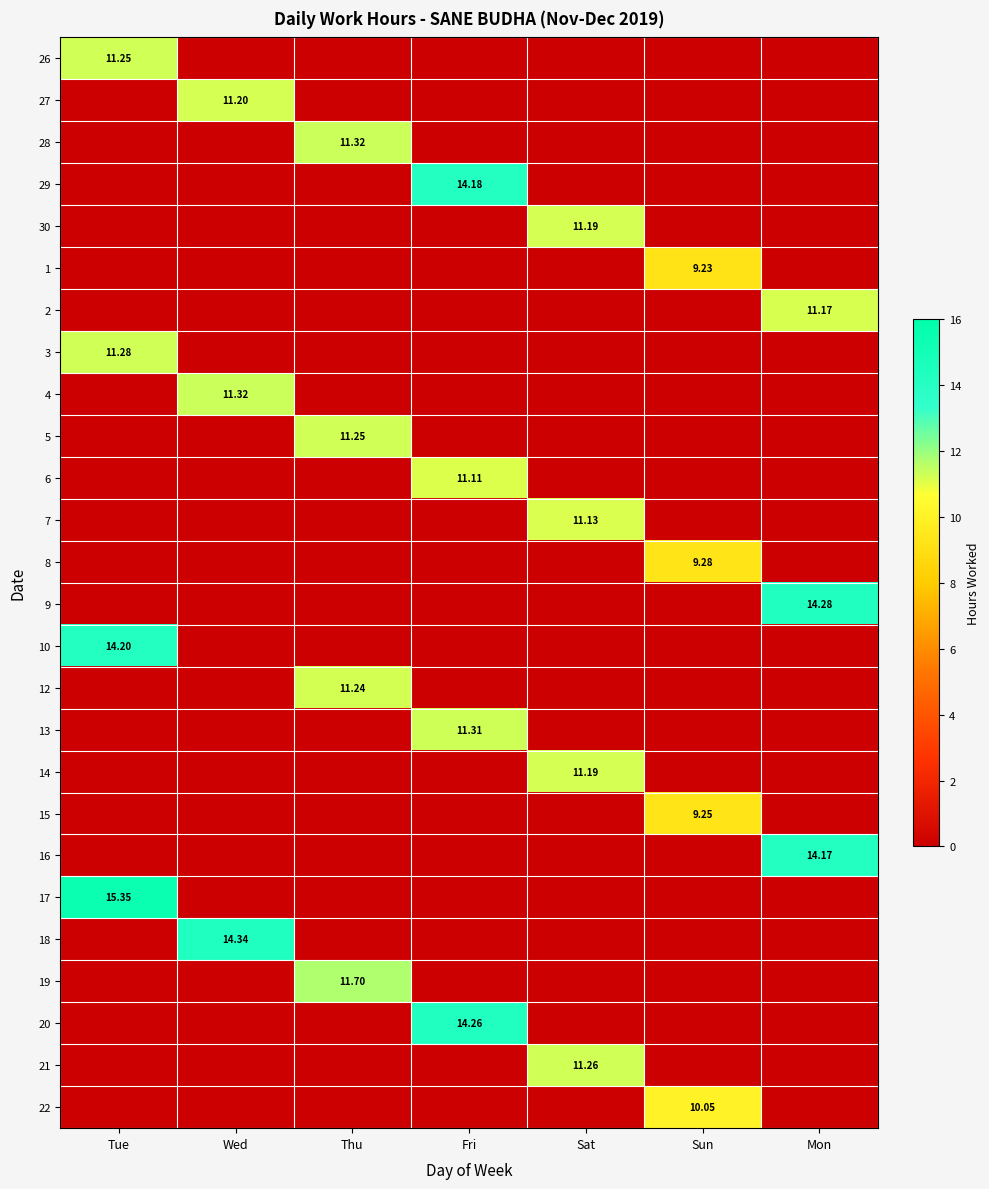

Is it true that 17 equals 0.0 at Sat?

True